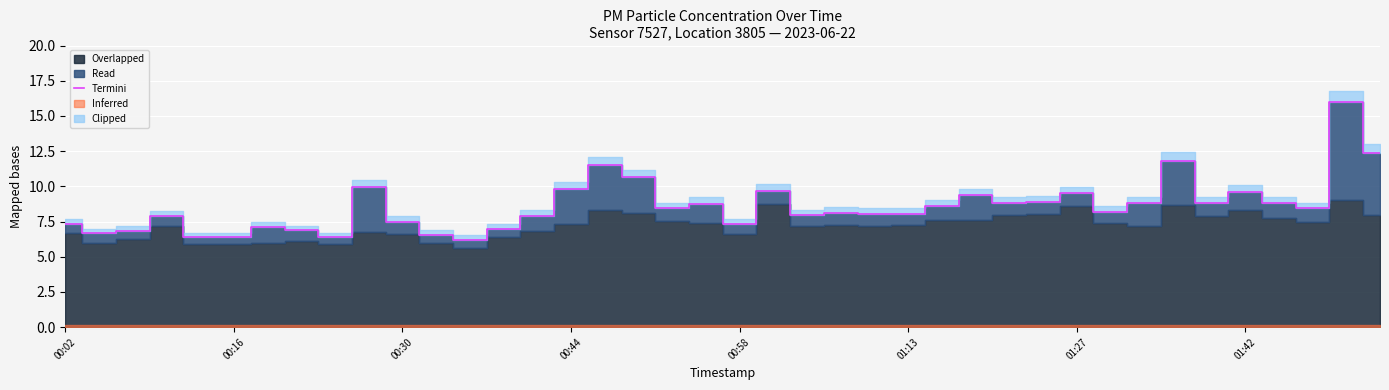

How many categories are shown in the chart?

40